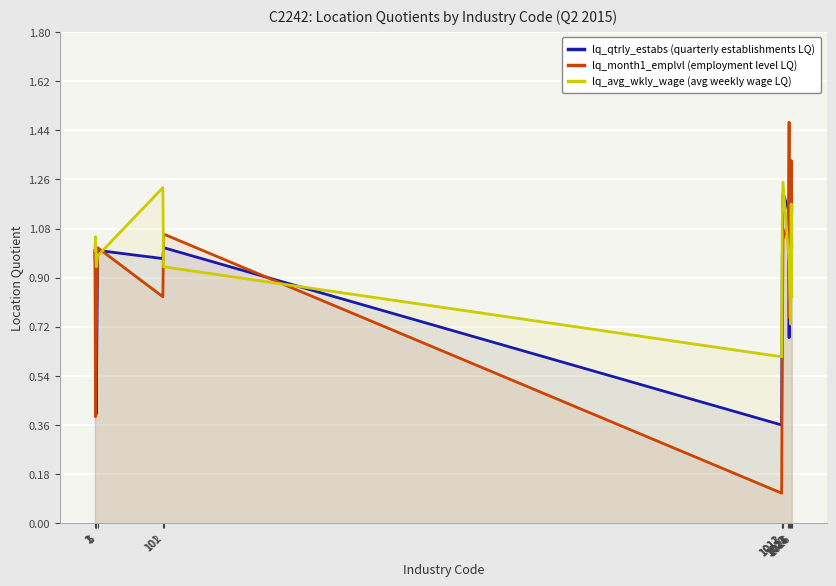

What are all the series names shown in the legend?

lq_qtrly_estabs (quarterly establishments LQ), lq_month1_emplvl (employment level LQ), lq_avg_wkly_wage (avg weekly wage LQ)